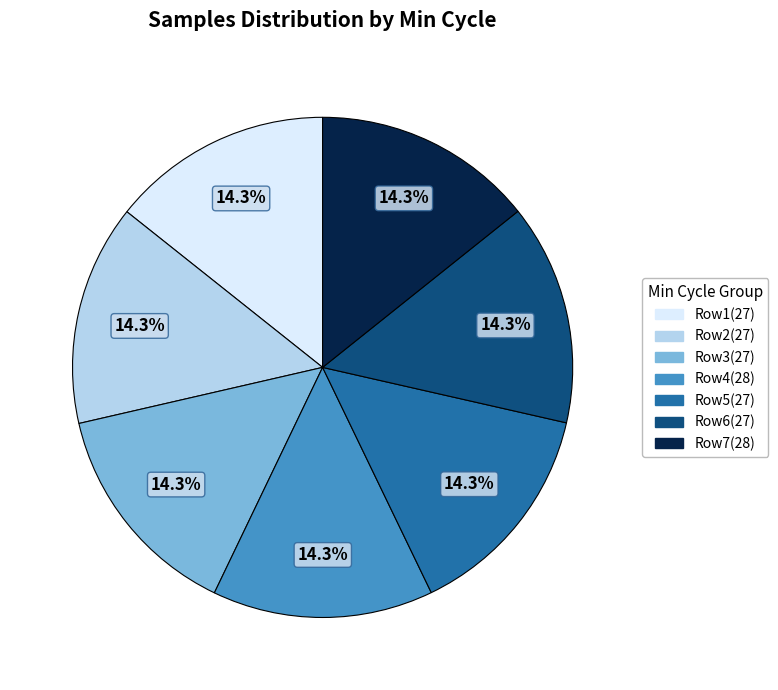

Combined, do Row7(28) and Row5(27) account for over 50%?

No